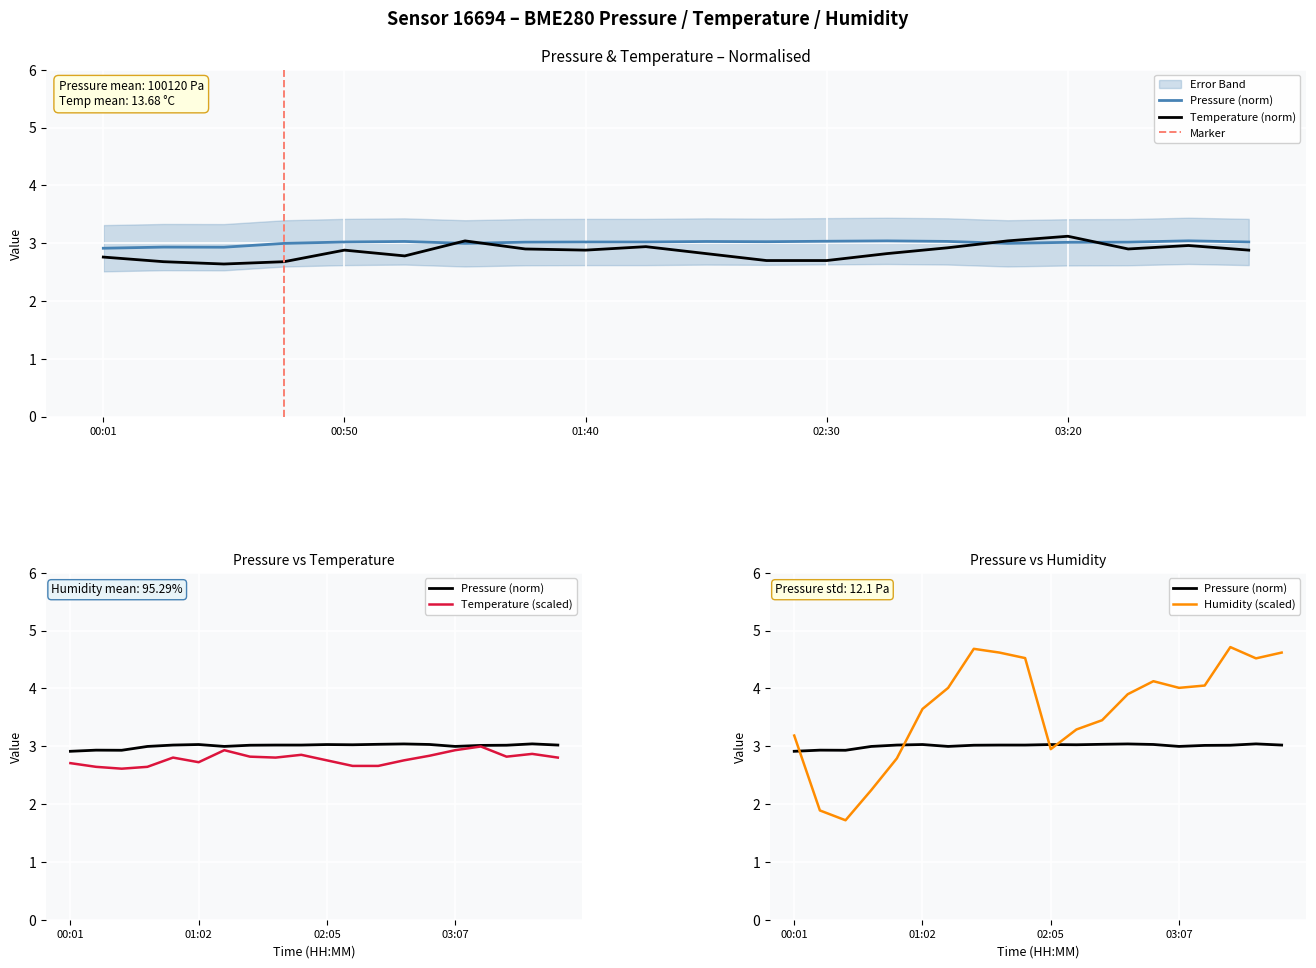

Between which two adjacent categories do pressure and humidity first intersect?

00:01 and 00:13